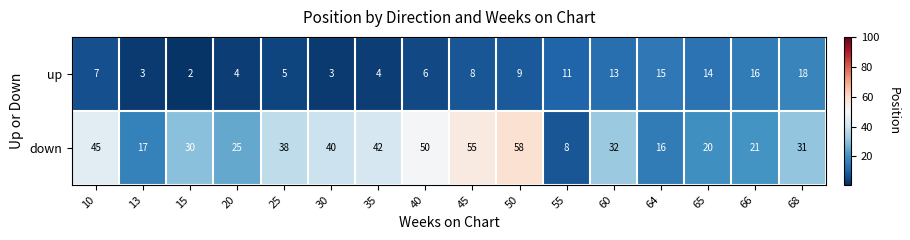

Which label corresponds to the largest value in the chart?

50